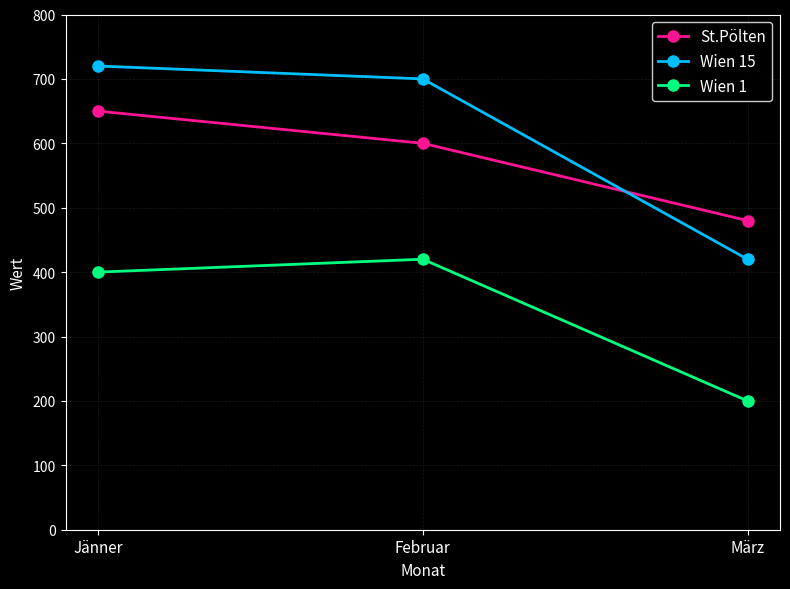

What are all the series names shown in the legend?

St.Pölten, Wien 15, Wien 1